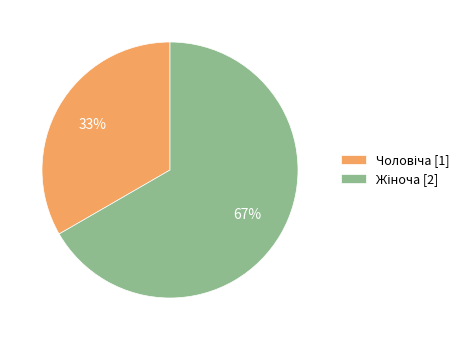

To the nearest percent, what is the average slice percentage?

50%